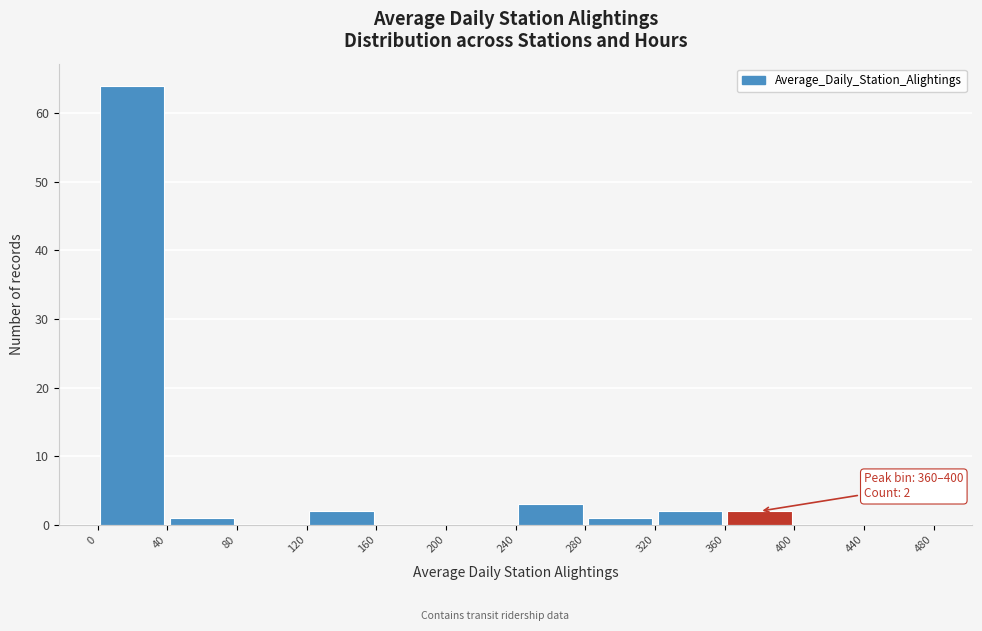

Which range on the x-axis has the tallest bar?

0 to 40